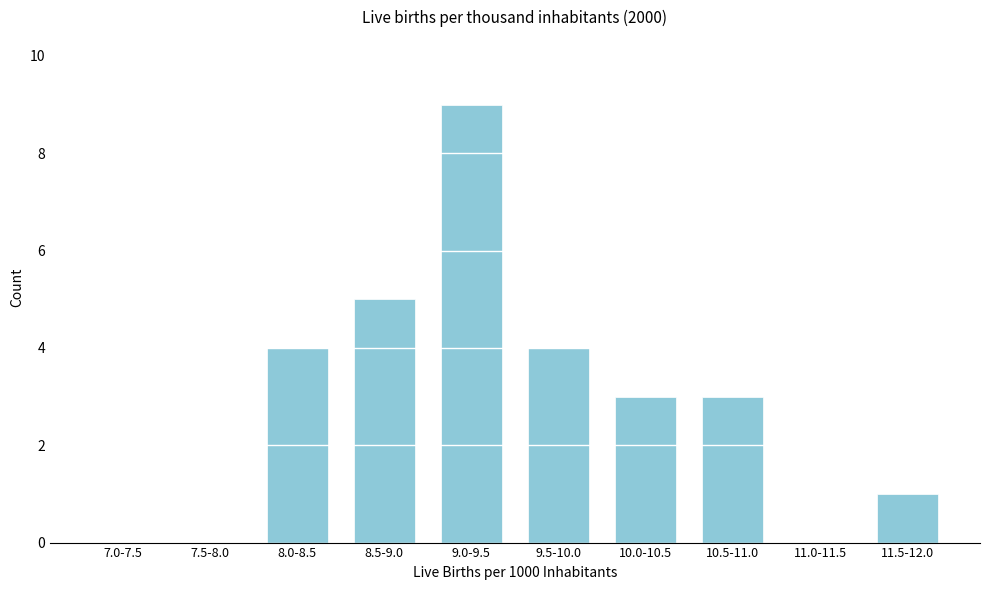

Reading left to right, what are all the values shown in this chart?

7.0-7.5=0	7.5-8.0=0	8.0-8.5=4	8.5-9.0=5	9.0-9.5=9	9.5-10.0=4	10.0-10.5=3	10.5-11.0=3	11.0-11.5=0	11.5-12.0=1